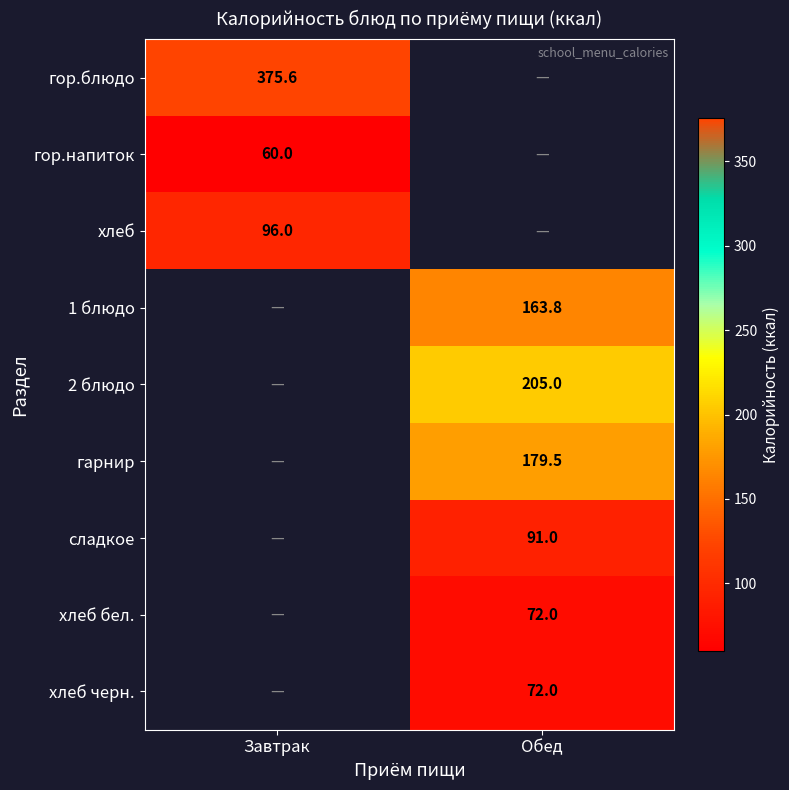

Which category has the lowest value across all series?

Обед